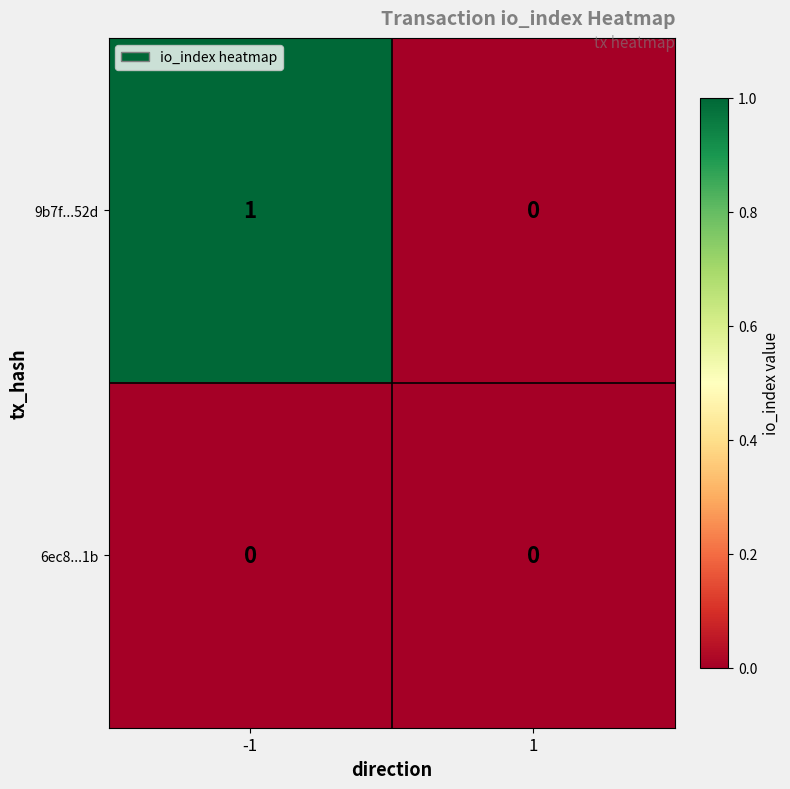

Is the value of 9b7f...52d at -1 greater than the value of 6ec8...1b at 1?

Yes